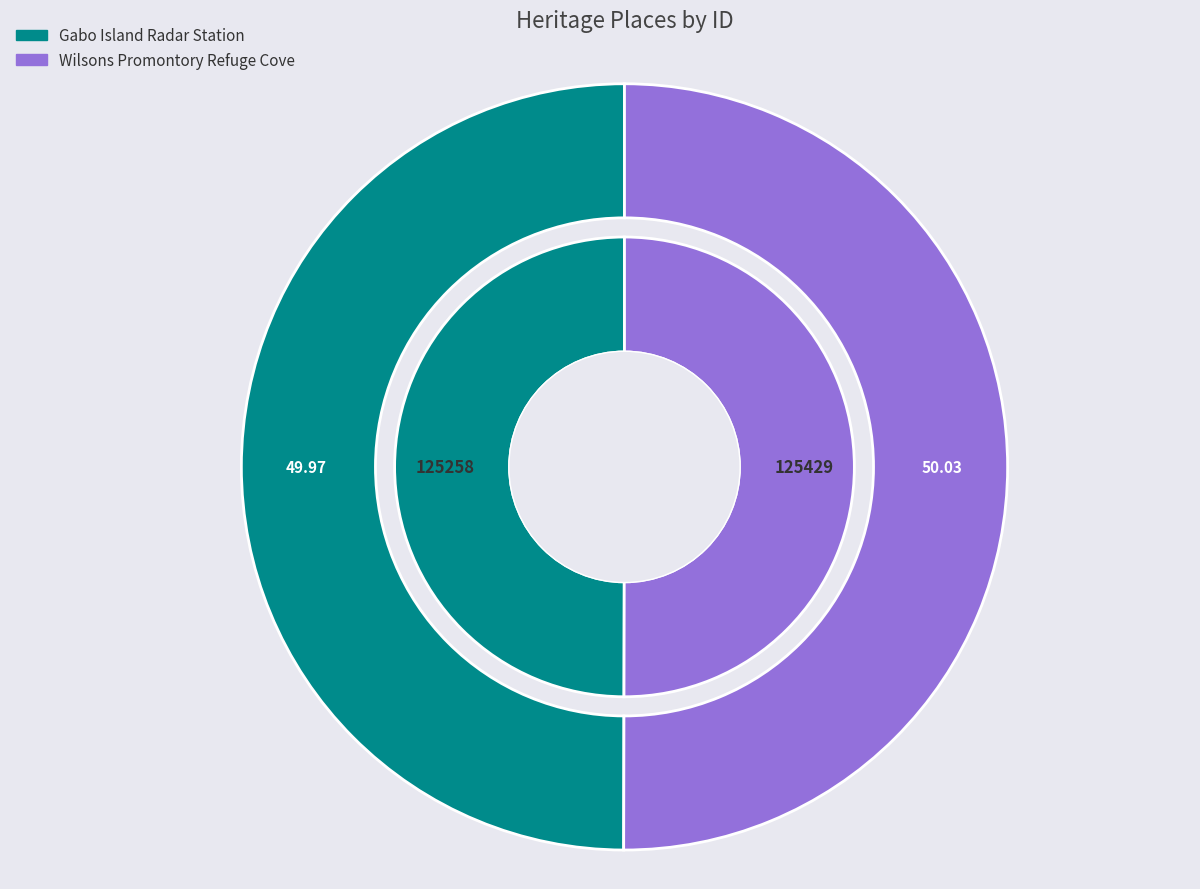

What percentage is the Gabo Island Radar Station slice, to the nearest percent?

50%